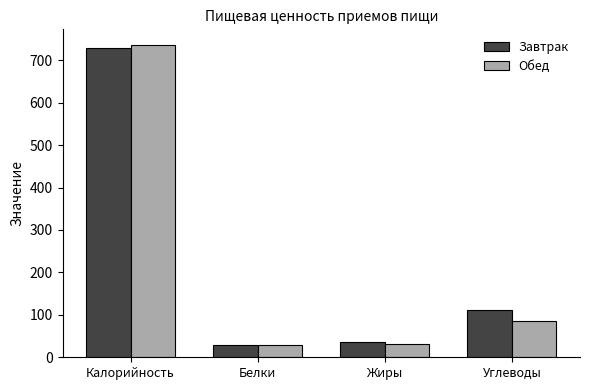

What is the difference between the maximum and minimum values in the Обед series?

706.8